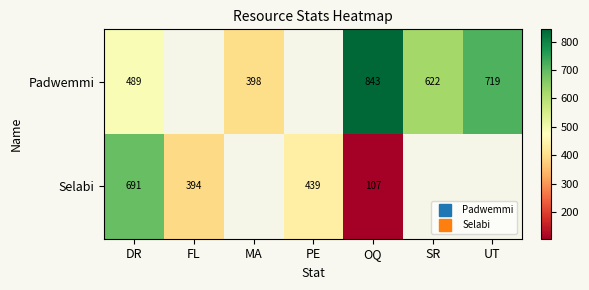

Which series changed the most between DR and MA?

Padwemmi